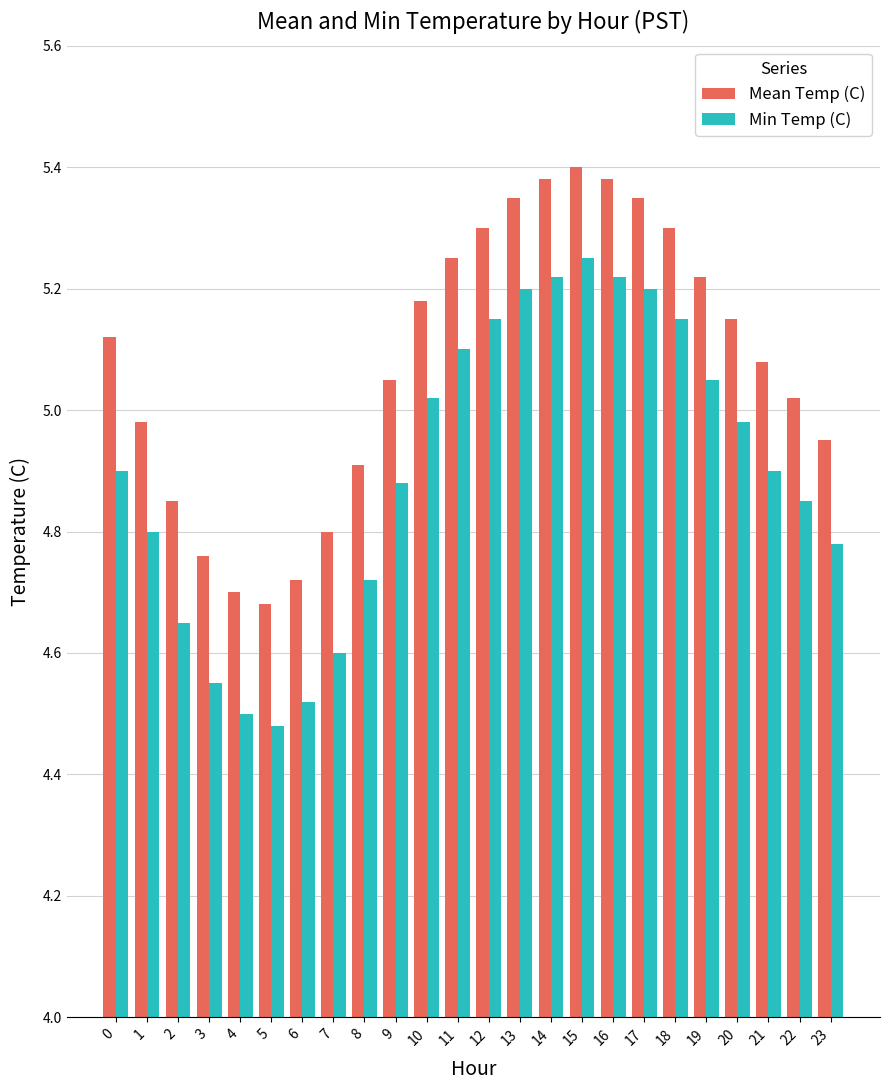

Where is Min Temp (C) nearest to the value 4?

5